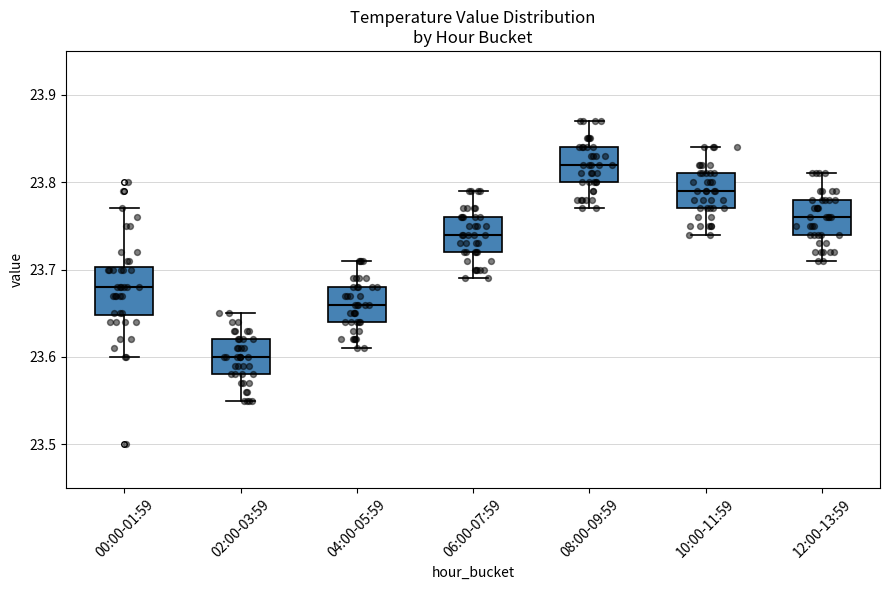

Which box has the highest median line?

08:00-09:59